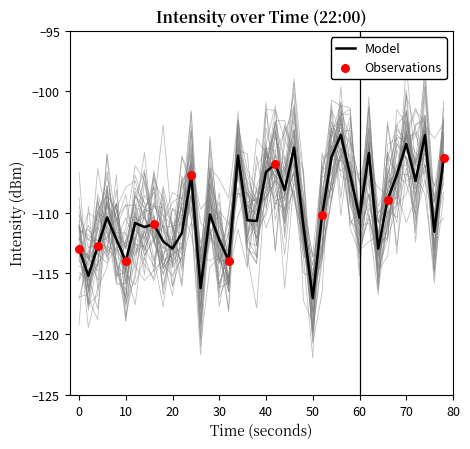

What is the change in value from 10 to 10?

-0.2